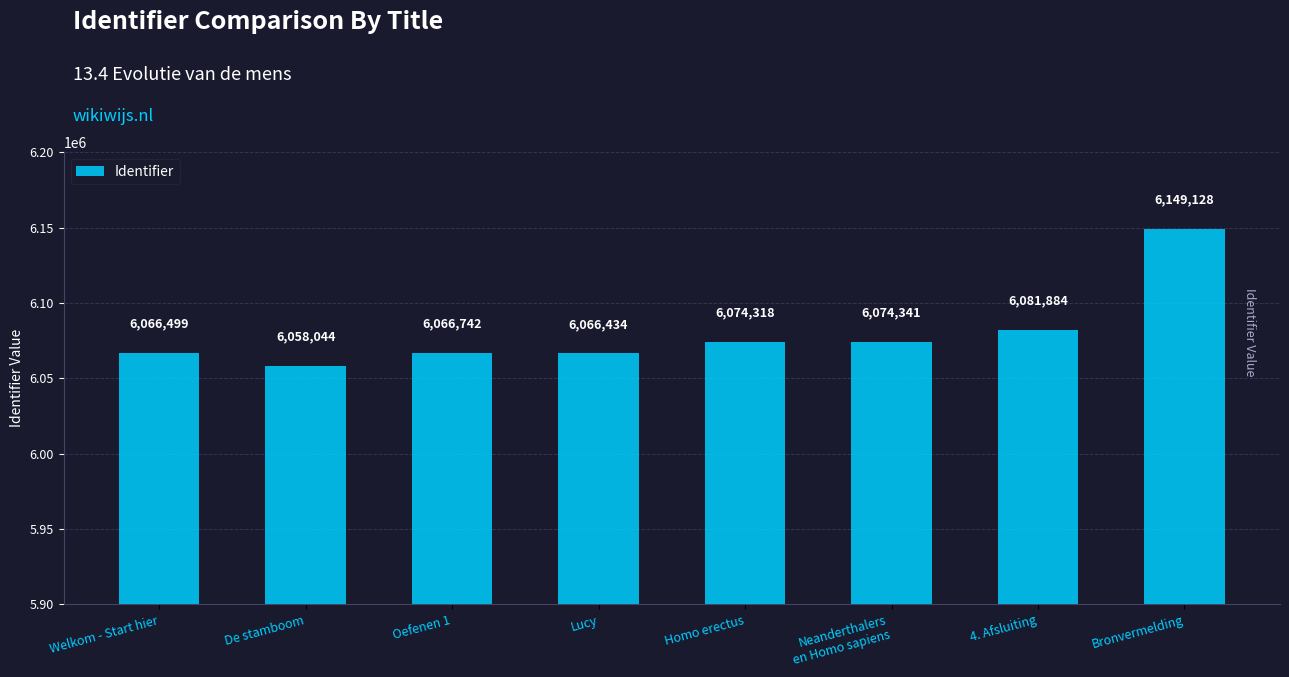

Which has a higher value, Neanderthalers
en Homo sapiens or Oefenen 1?

Neanderthalers
en Homo sapiens